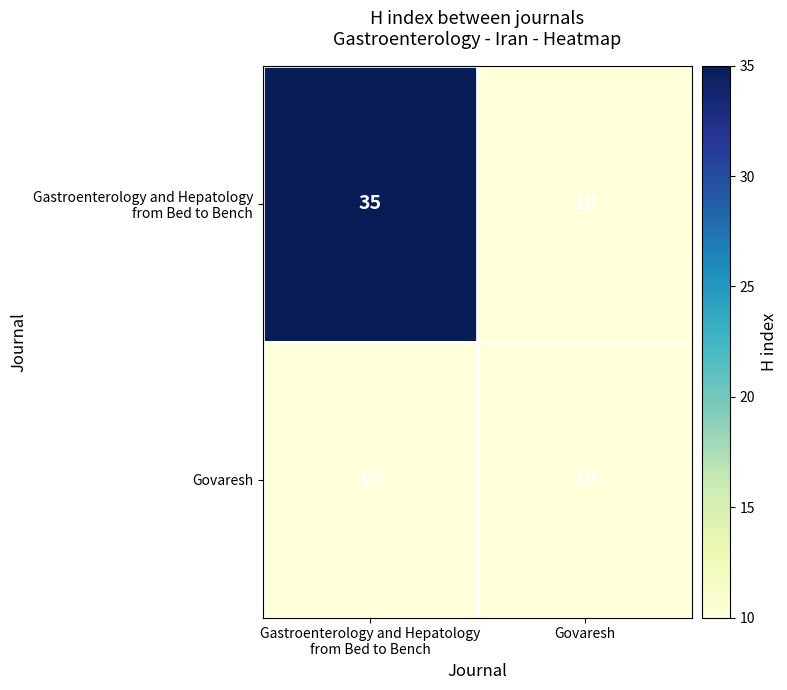

What is the sum of all Govaresh values?

20